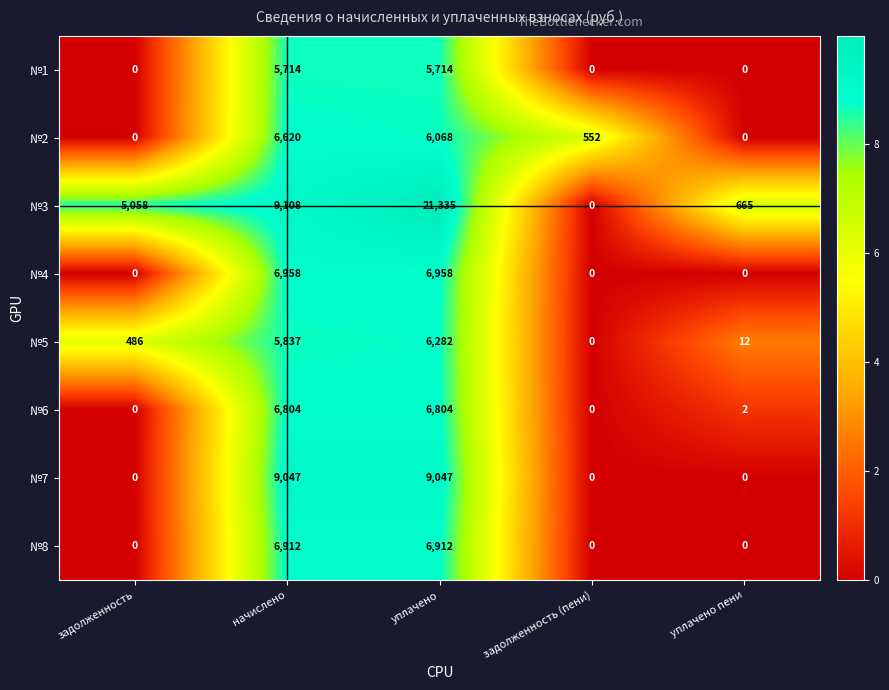

What is the maximum value for №6?

6804